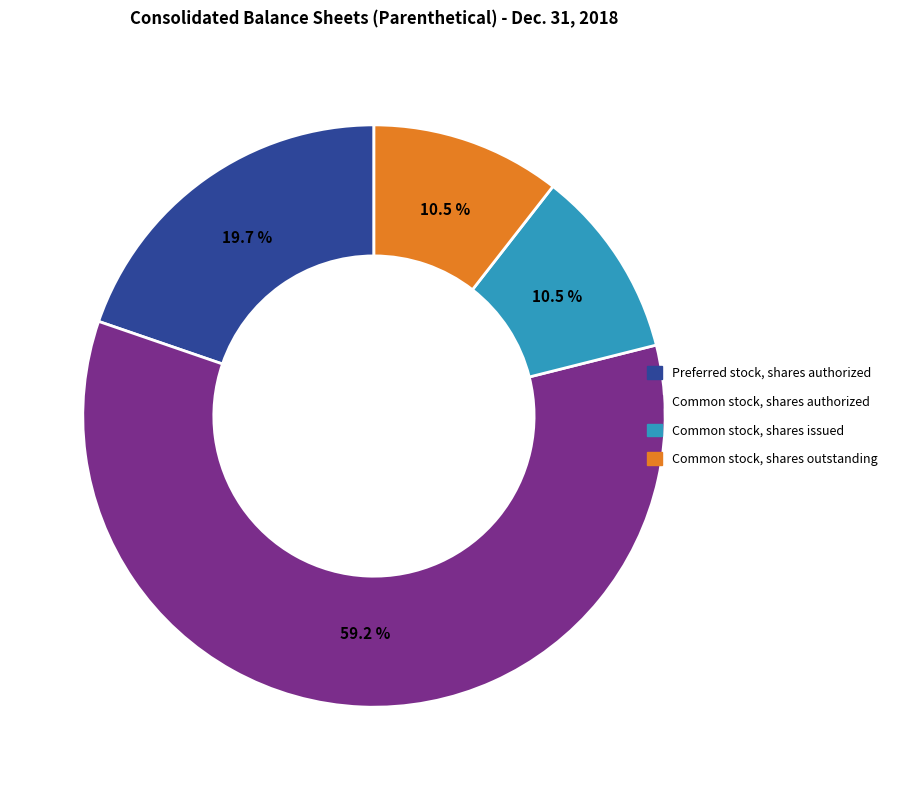

Does any single category account for the majority?

Yes